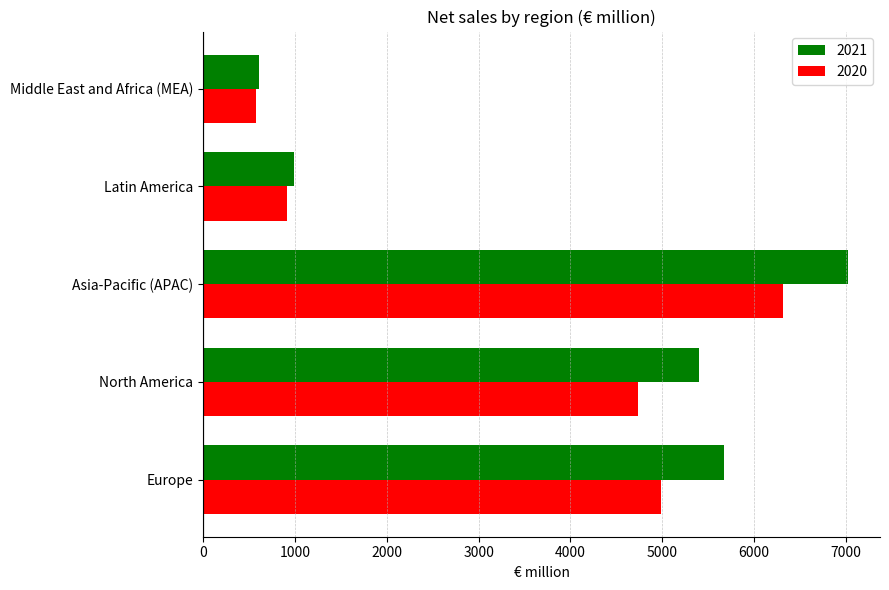

At how many categories does at least one series exceed 6810?

1